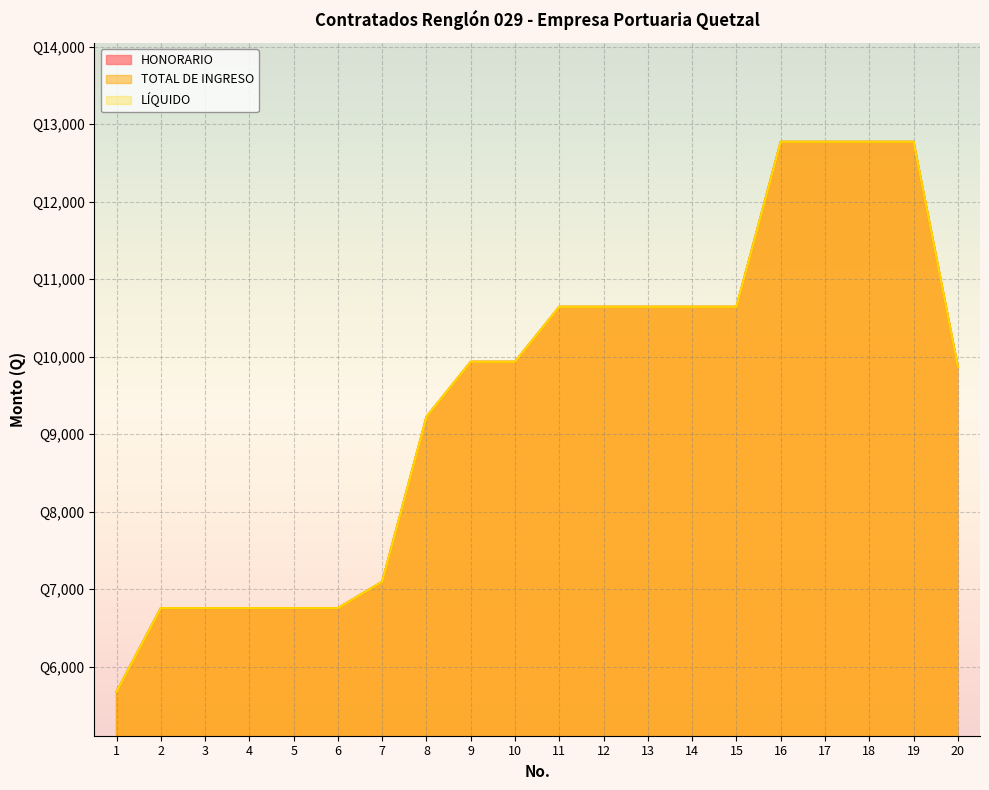

Reading left to right, transcribe all the data shown in this chart.

HONORARIO: 5677.5	6756.1	6756.1	6756.1	6756.1	6756.1	7096.8	9225.8	9935.5	9935.5	10645.2	10645.2	10645.2	10645.2	10645.2	12774.2	12774.2	12774.2	12774.2	9871.0
TOTAL DE INGRESO: 5677.5	6756.1	6756.1	6756.1	6756.1	6756.1	7096.8	9225.8	9935.5	9935.5	10645.2	10645.2	10645.2	10645.2	10645.2	12774.2	12774.2	12774.2	12774.2	9871.0
LÍQUIDO: 5677.5	6756.1	6756.1	6756.1	6756.1	6756.1	7096.8	9225.8	9935.5	9935.5	10645.2	10645.2	10645.2	10645.2	10645.2	12774.2	12774.2	12774.2	12774.2	9871.0